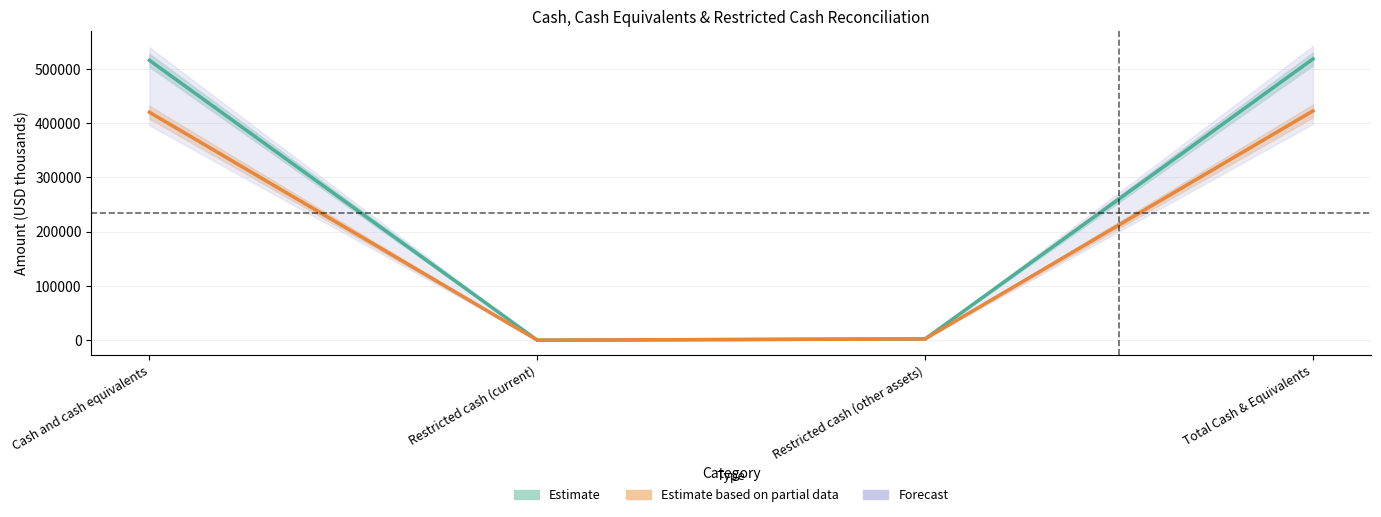

What is the label of the 1st point from the right?

Total Cash & Equivalents